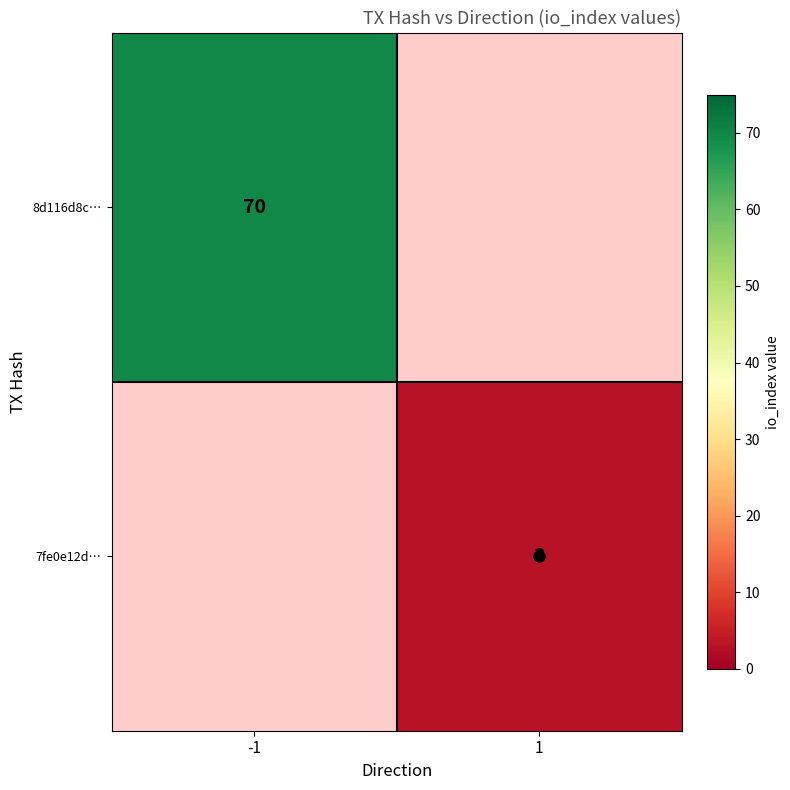

How many distinct data groups are displayed?

2